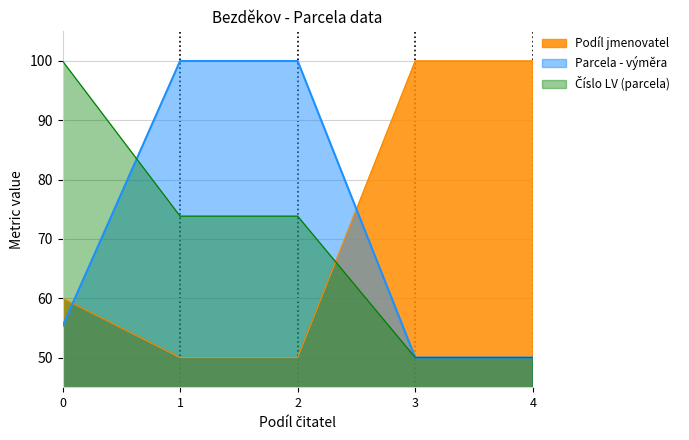

How many intersections are there between Podíl jmenovatel and Parcela - výměra?

2